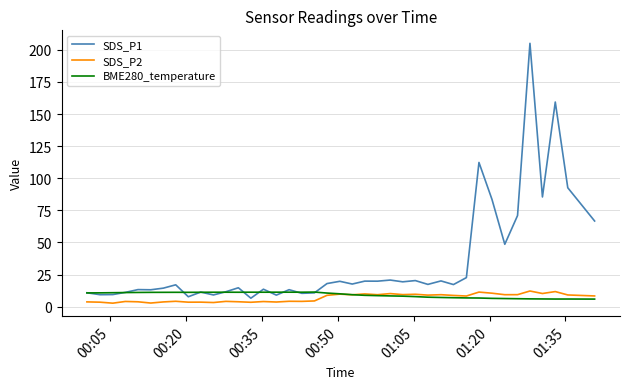

What is the lowest value of the SDS_P1 series?

6.6